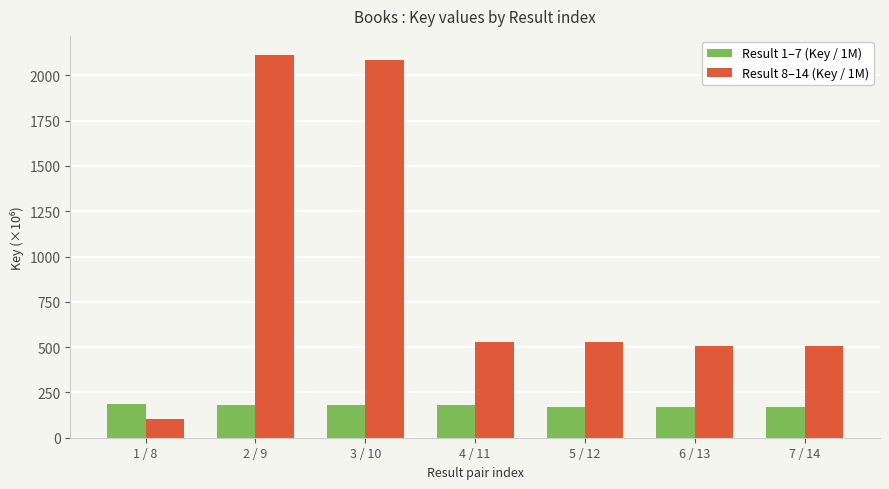

How many values in the Result 8–14 (Key / 1M) series exceed 527?

4